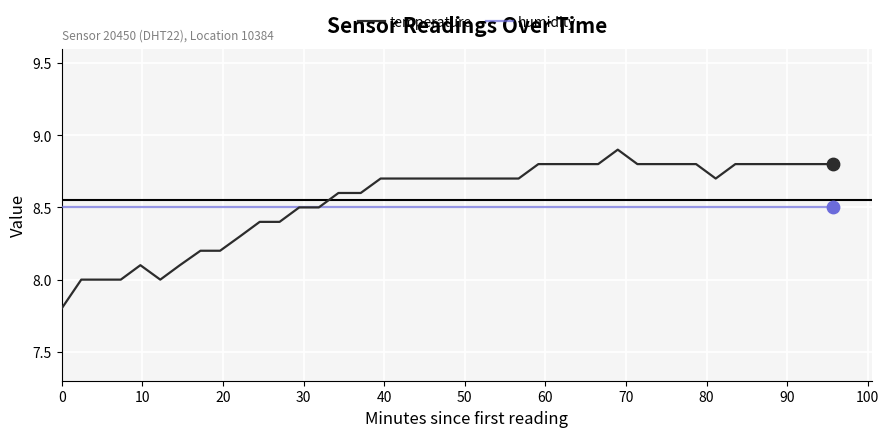

At how many categories does at least one series exceed 8?

40